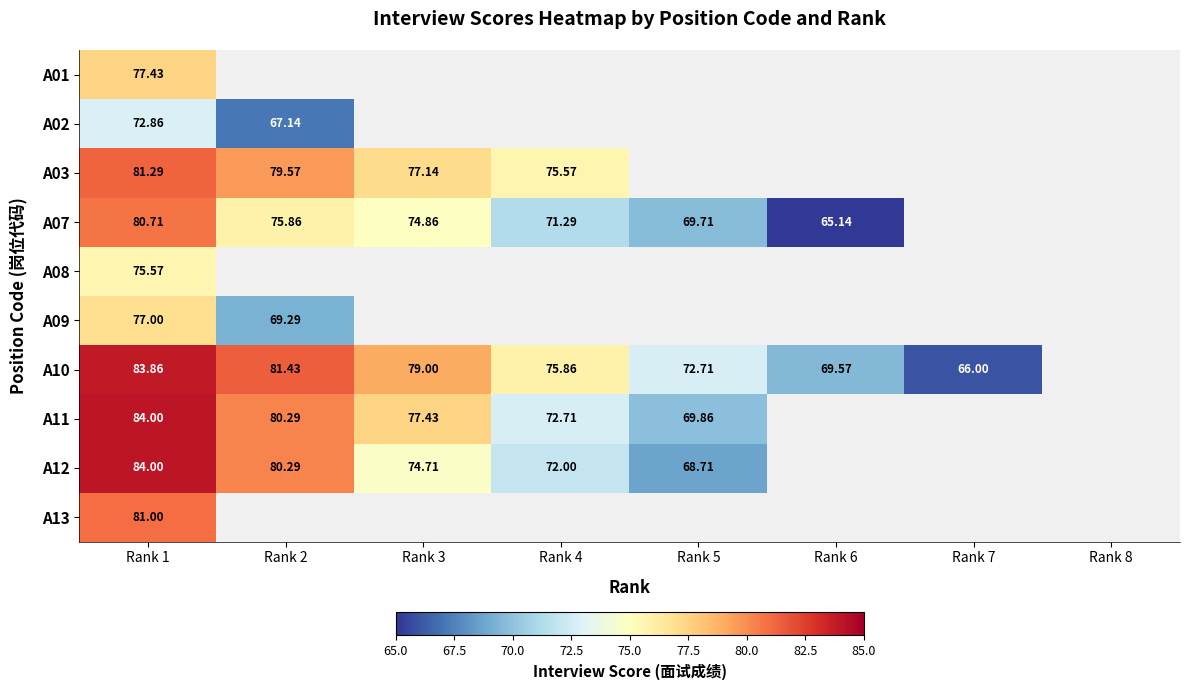

The value of A10 at Rank 4 is 111.8. True or false?

False